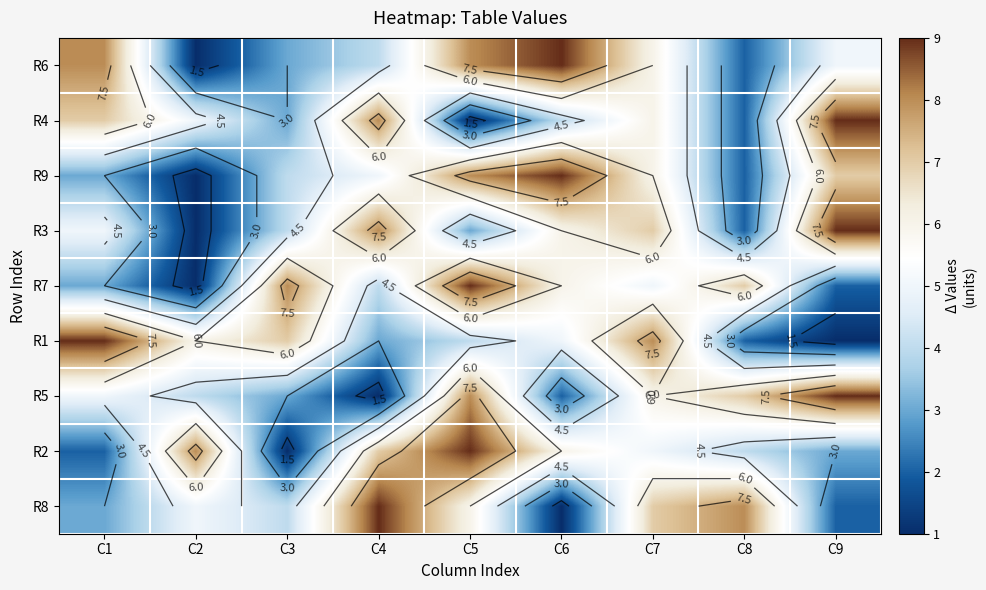

True or false: R3 has a value of 9 at C9.

True